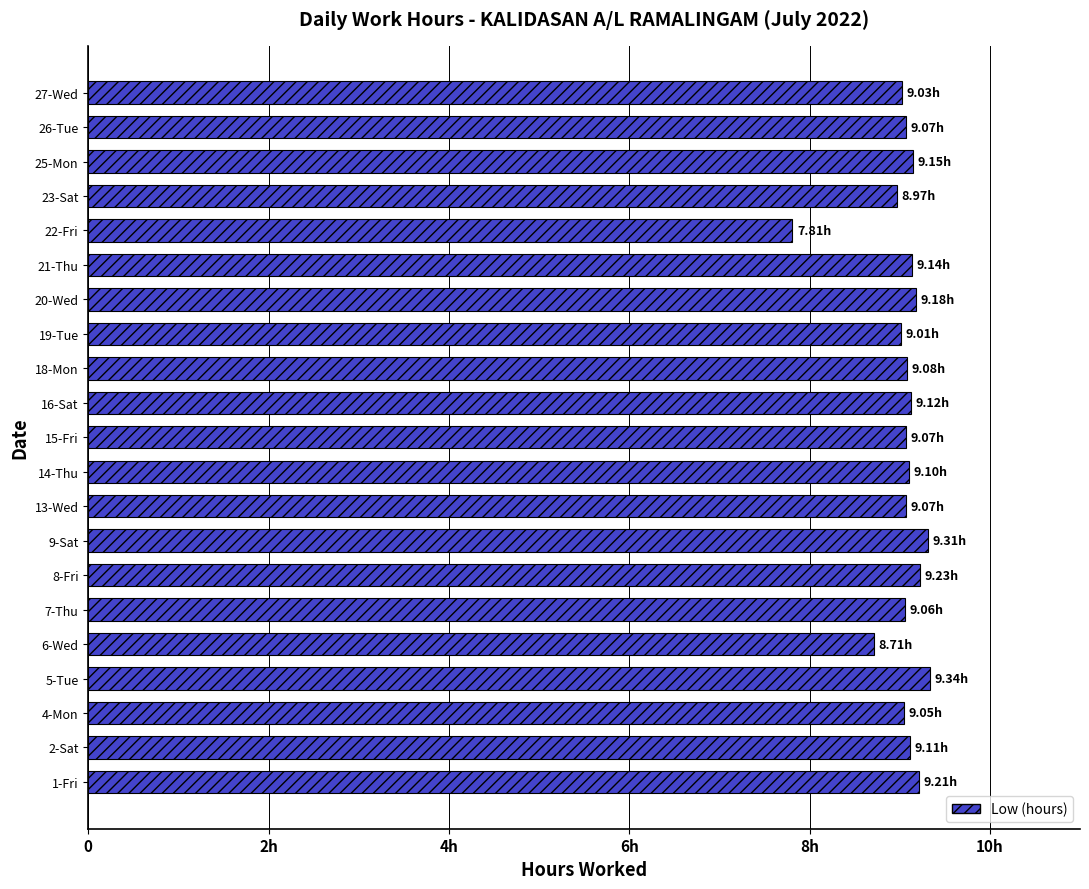

Does the chart contain any negative values?

No